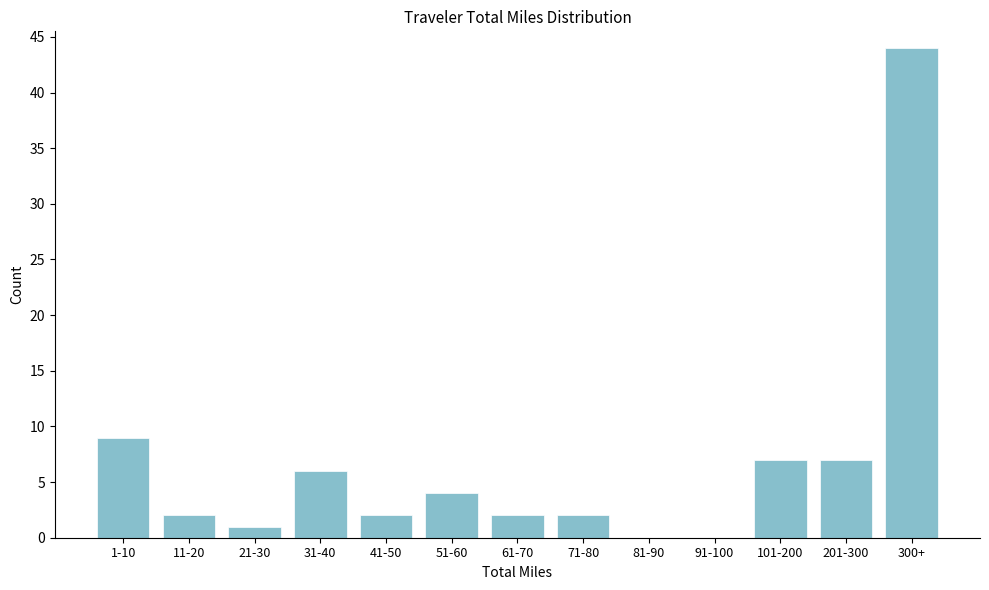

Reading left to right, what are all the values shown in this chart?

1-10=9	11-20=2	21-30=1	31-40=6	41-50=2	51-60=4	61-70=2	71-80=2	81-90=0	91-100=0	101-200=7	201-300=7	300+=44